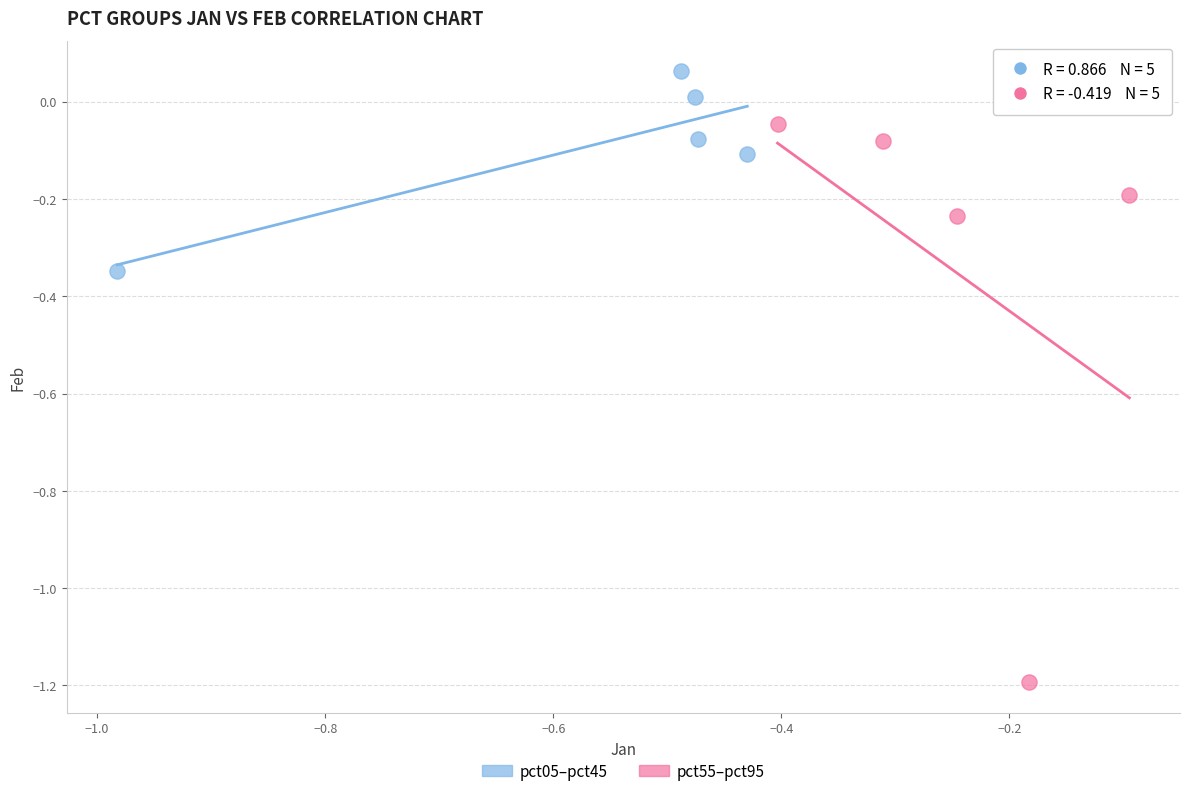

Which series reaches the maximum Y coordinate?

pct05–pct45